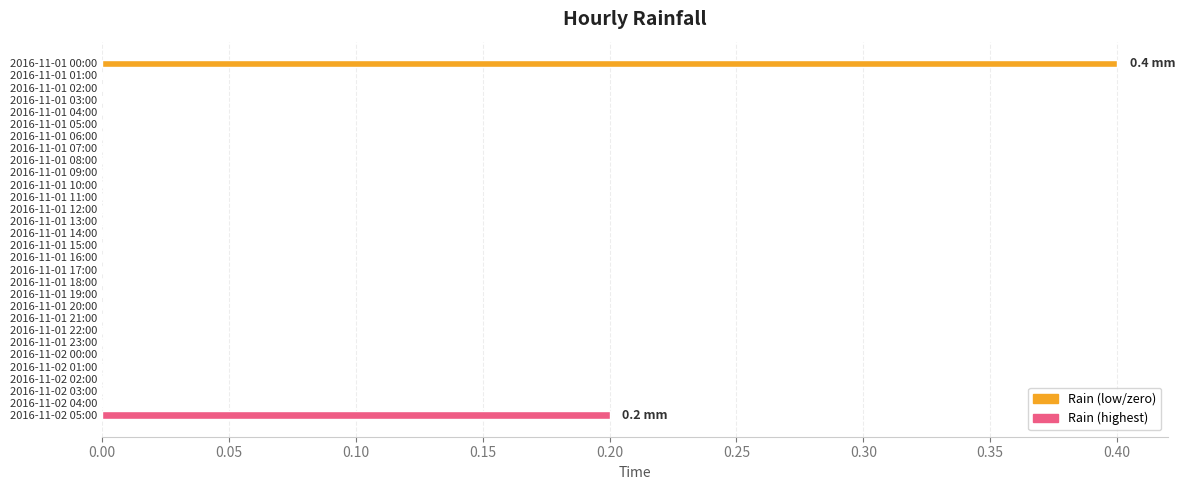

The value at 2016-11-02 01:00 is 0.0. True or false?

True